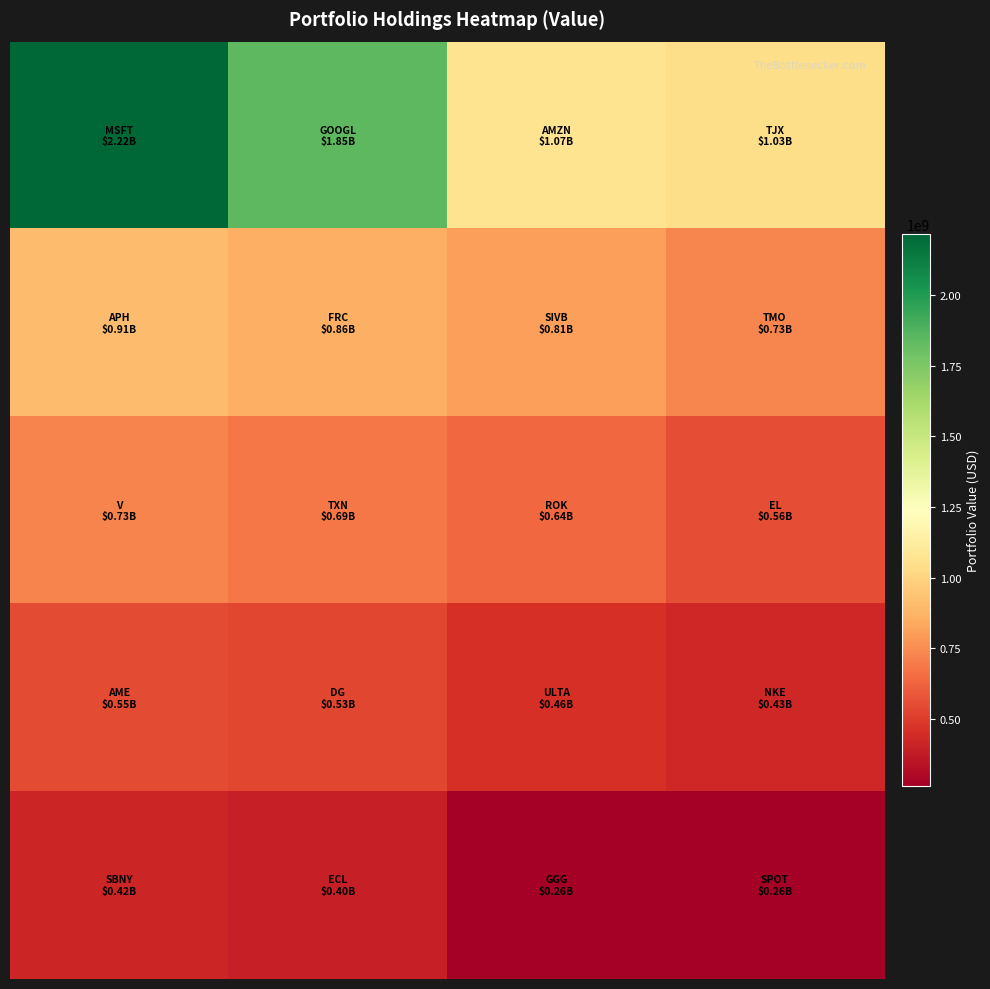

At how many categories does at least one series exceed 726154677?

4